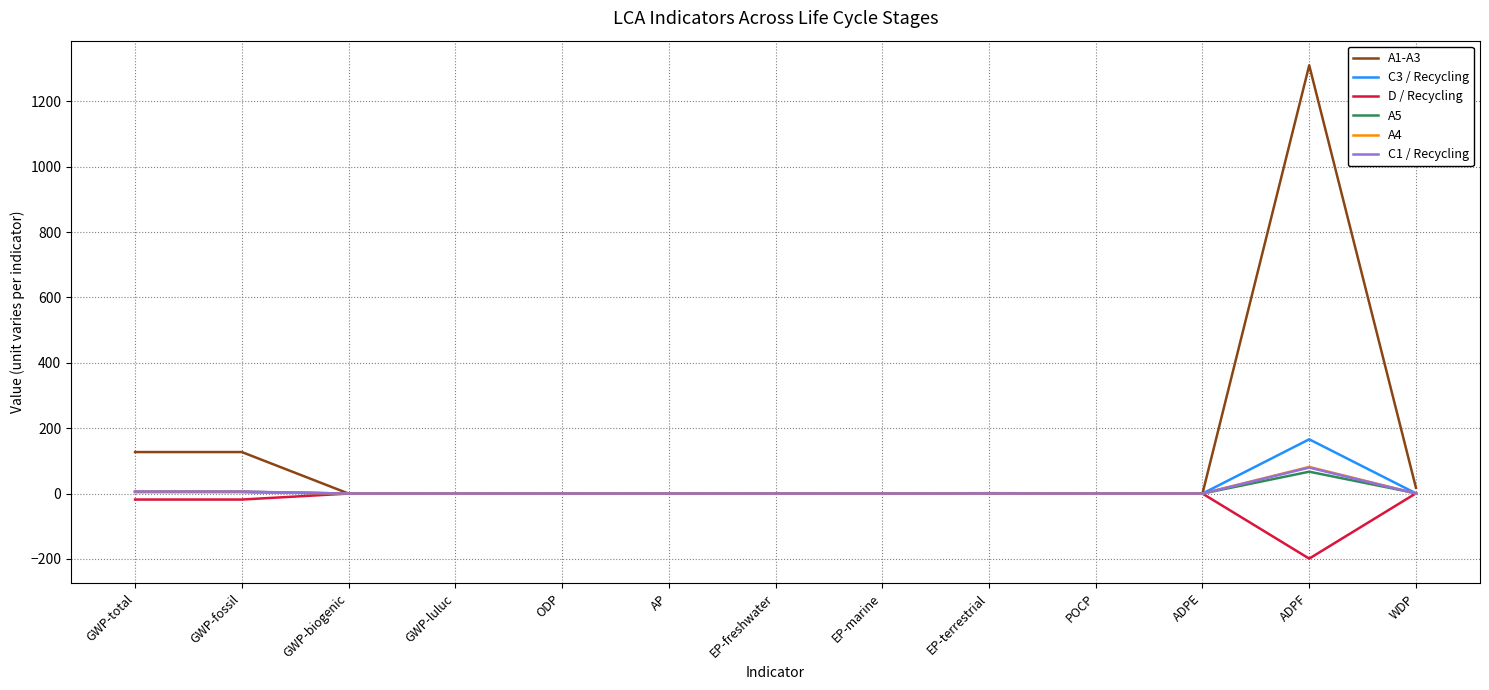

The value of A5 at GWP-luluc is 0.0. True or false?

True